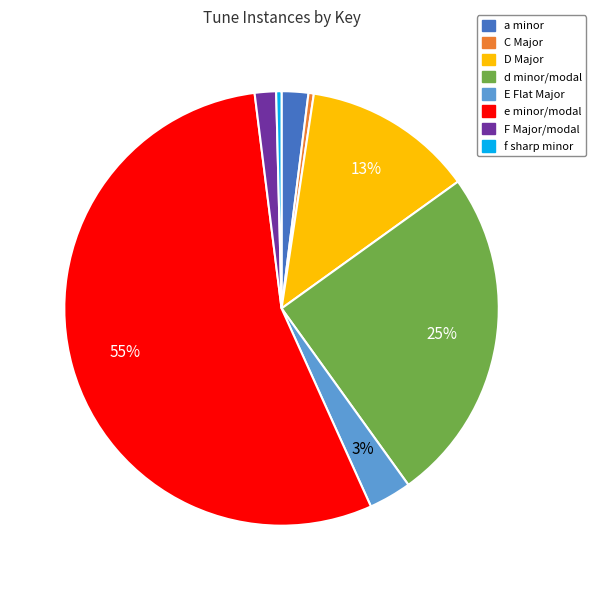

Does any single category account for the majority?

Yes